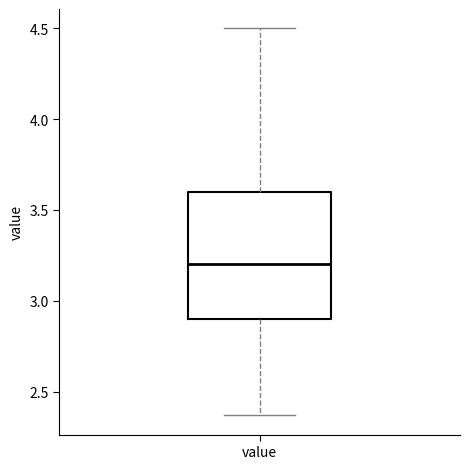

Transcribe this box plot: give where the median line is, the range the box spans, and where the two whiskers end, as read against the y-axis. The values are not printed on the chart, so give them approximately, as read against the axis.

median 3.20, box 2.90 to 3.60, whiskers 2.35 to 4.50